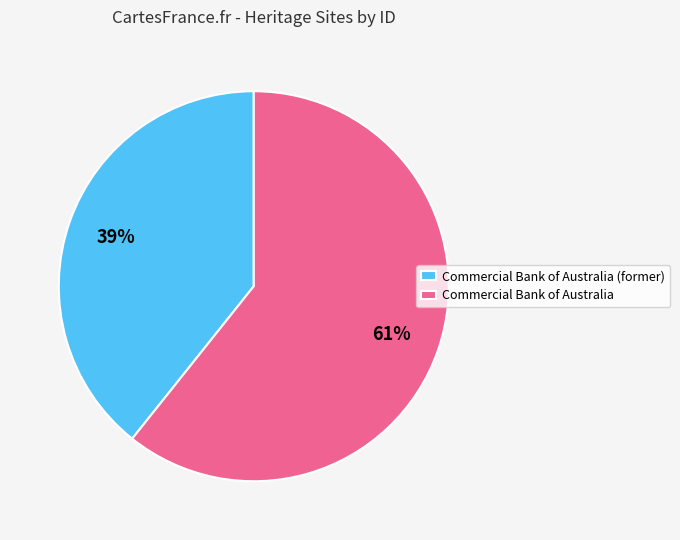

What is the majority slice?

Commercial Bank of Australia